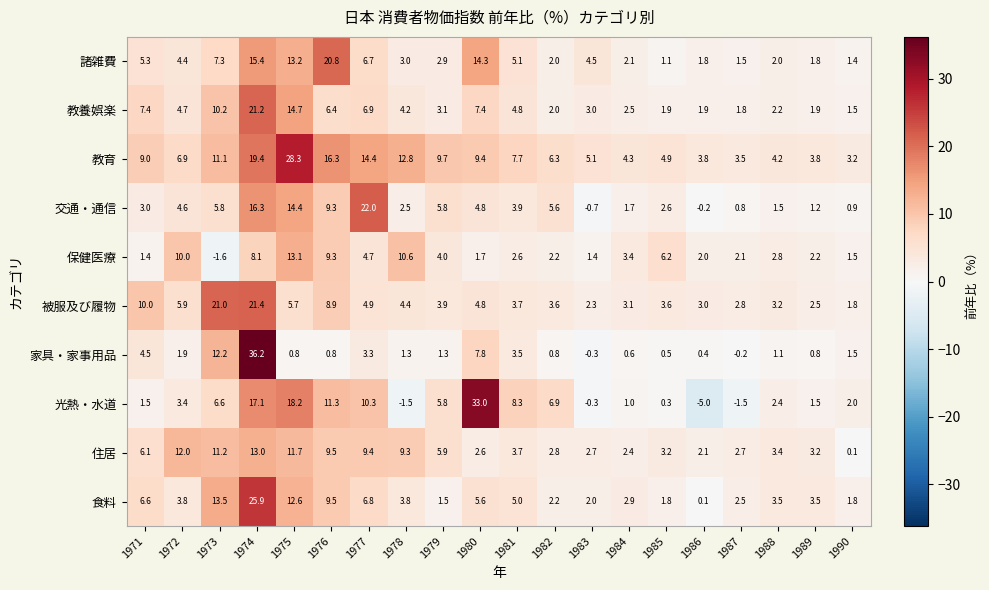

Which series has the largest total across all categories?

教育